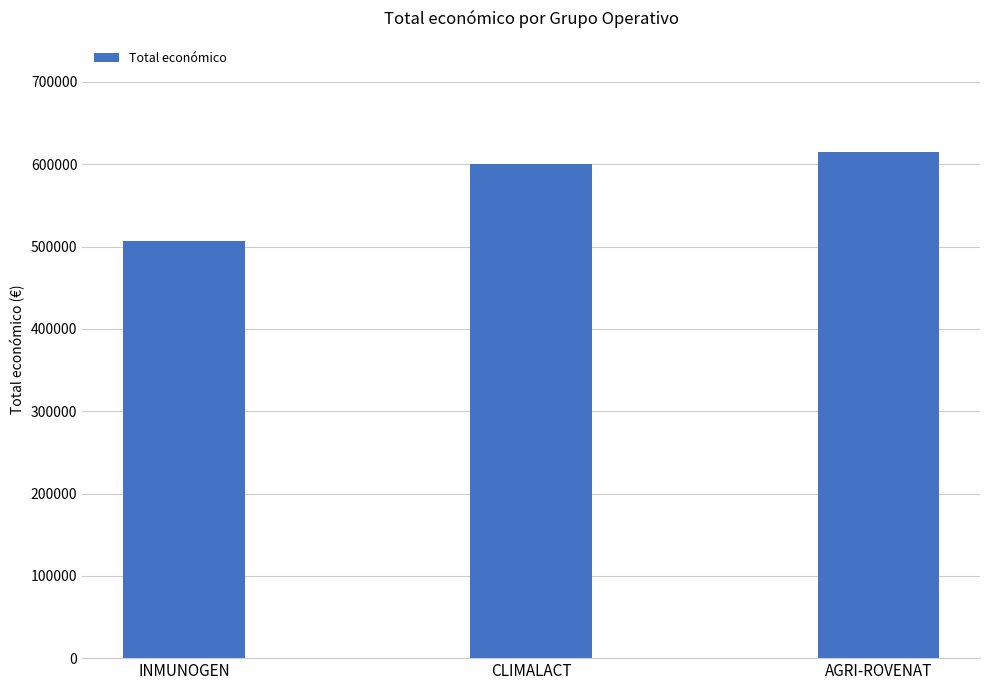

Reading right to left, extract all data points from this chart.

615375	600000	506703